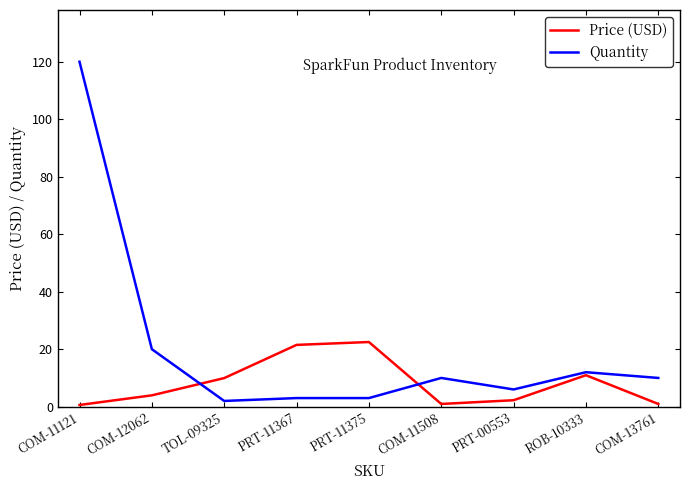

What is the greatest value displayed?

120.0